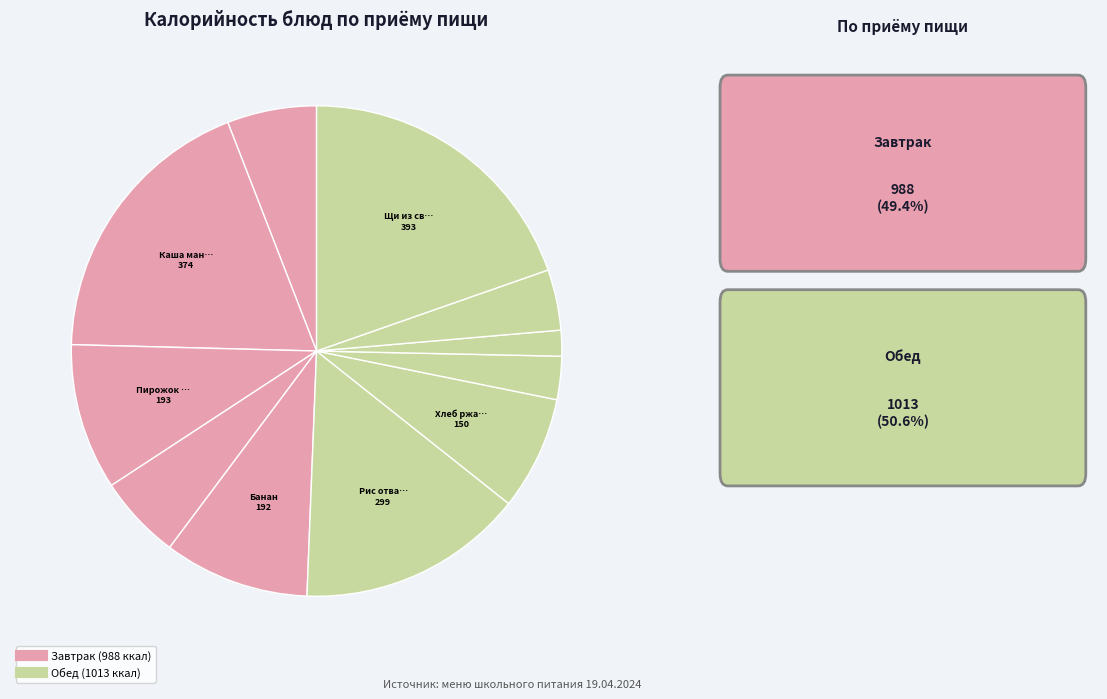

How many slices are in this pie chart?

11